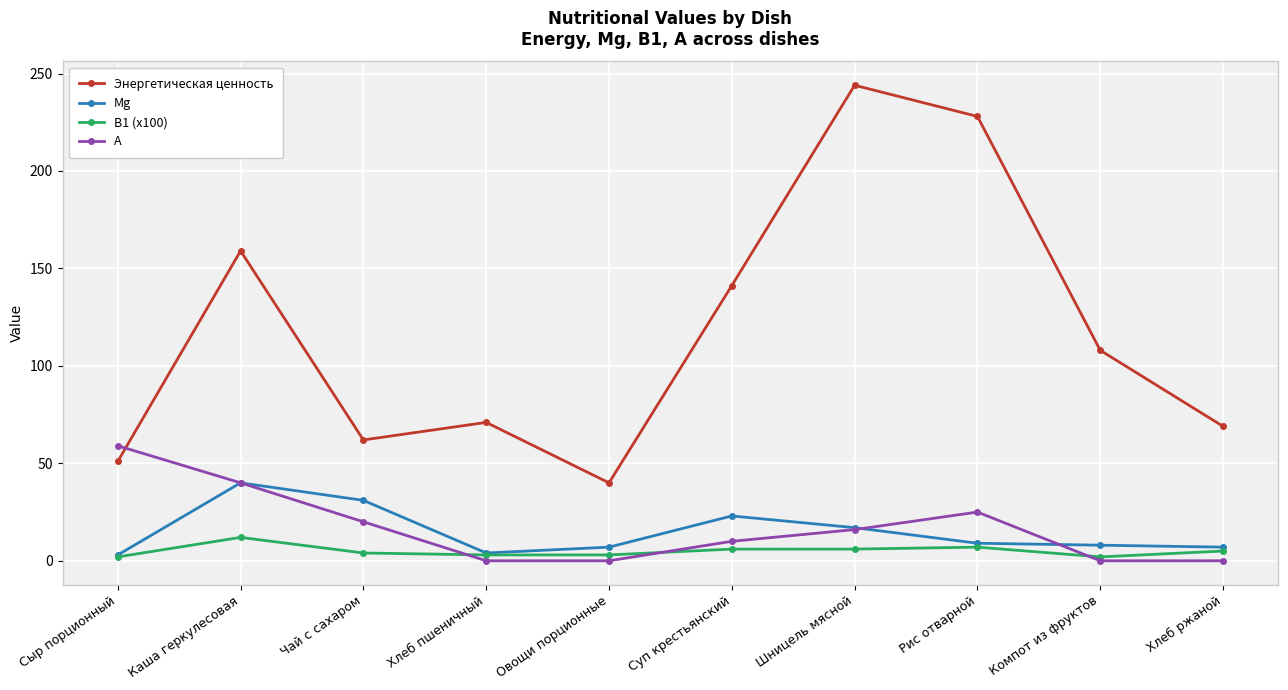

True or false: Энергетическая ценность and А intersect in this chart.

True